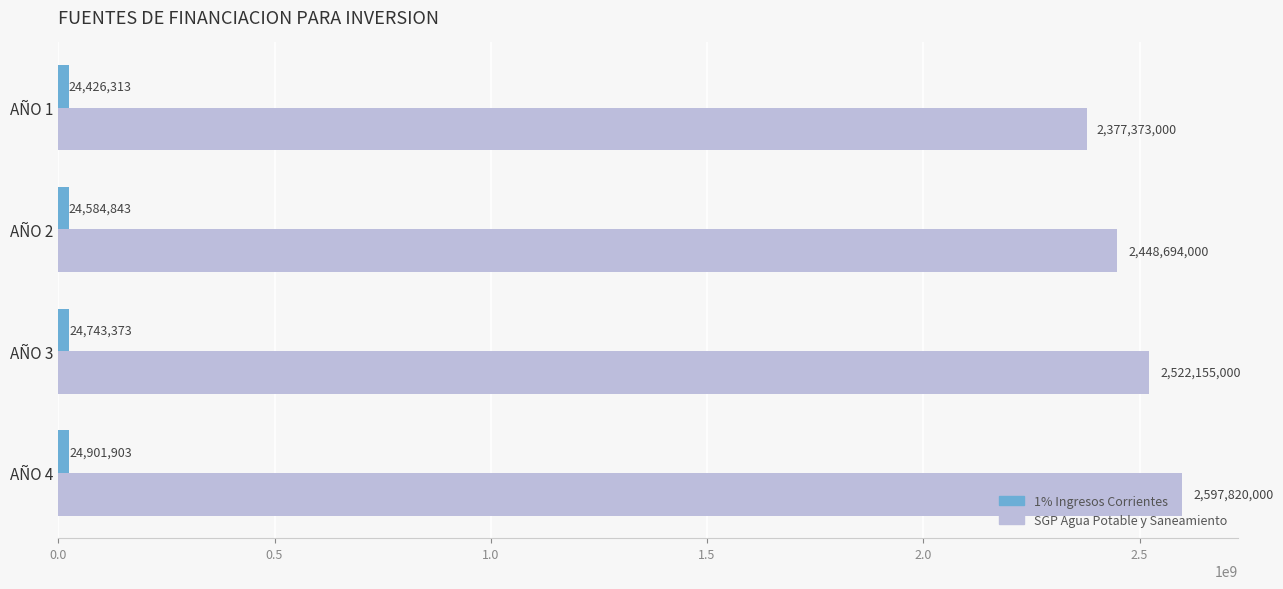

What is the total value across all series at AÑO 3?

2546898373